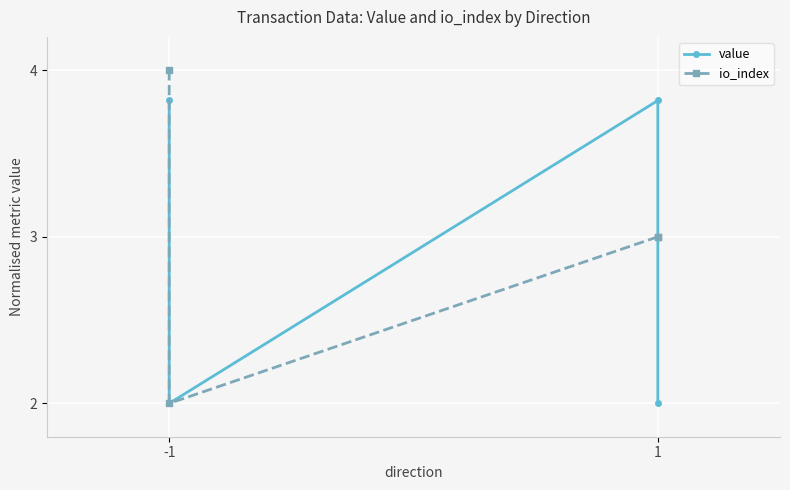

How many series are shown in this chart?

2